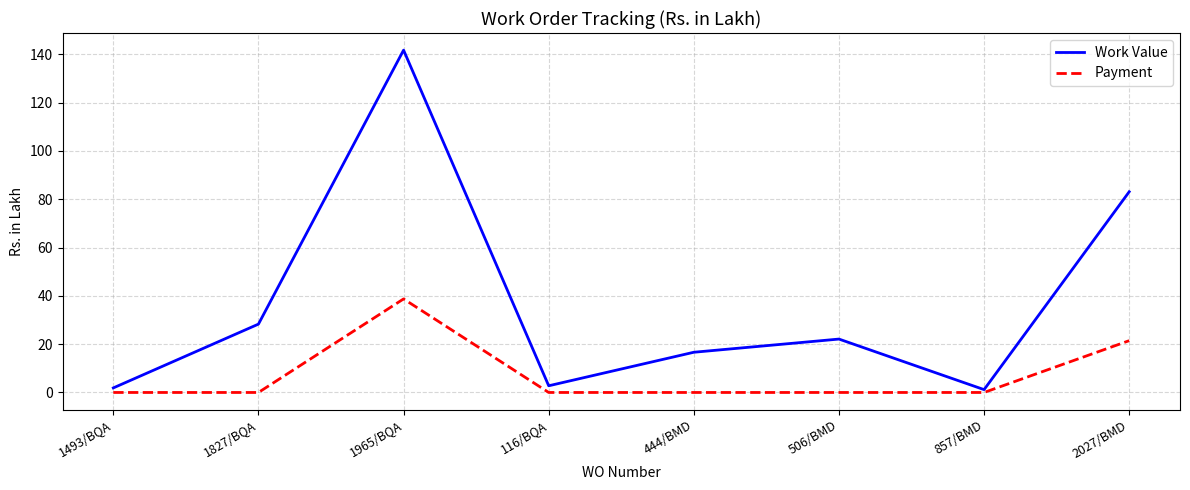

How many interior local peaks does the Work Value series have?

2